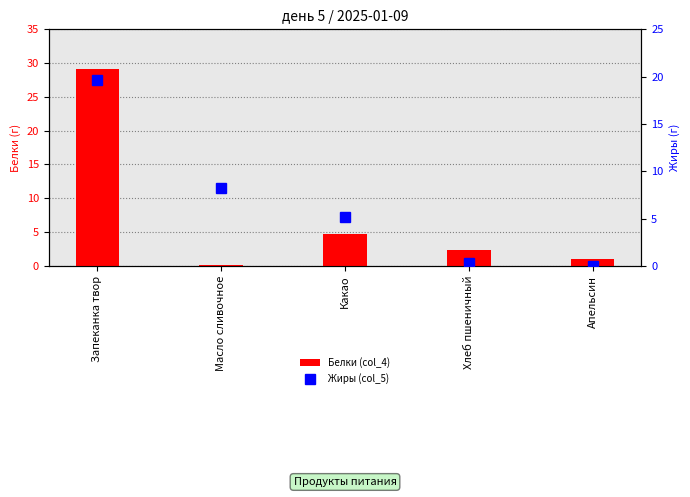

Which series changed the most between Запеканка твор and Масло сливочное?

Белки (col_4)